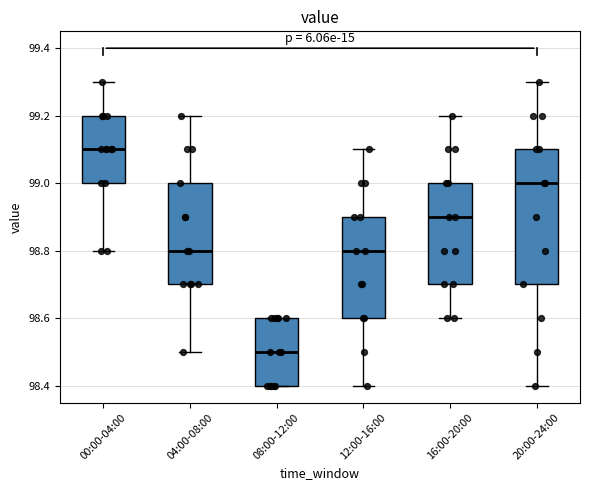

Where is the upper edge of the box for 08:00-12:00 on the y-axis? The values are not printed on the chart, so give them approximately, as read against the axis.

98.6